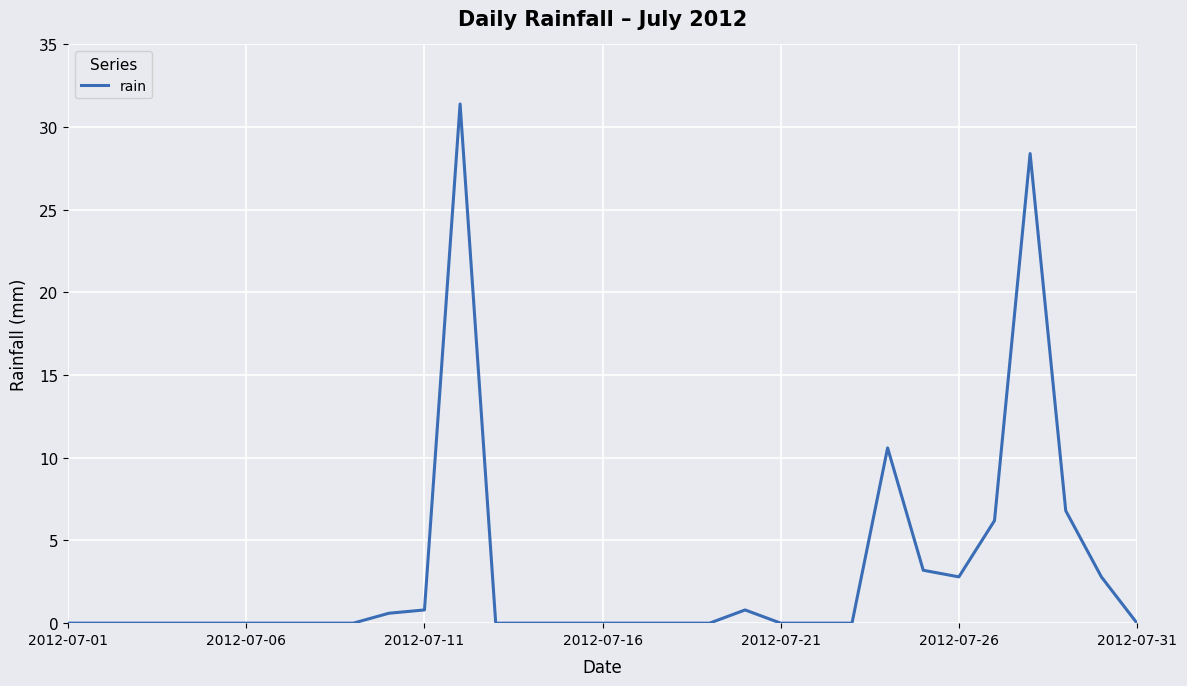

What is the greatest value displayed?

31.4